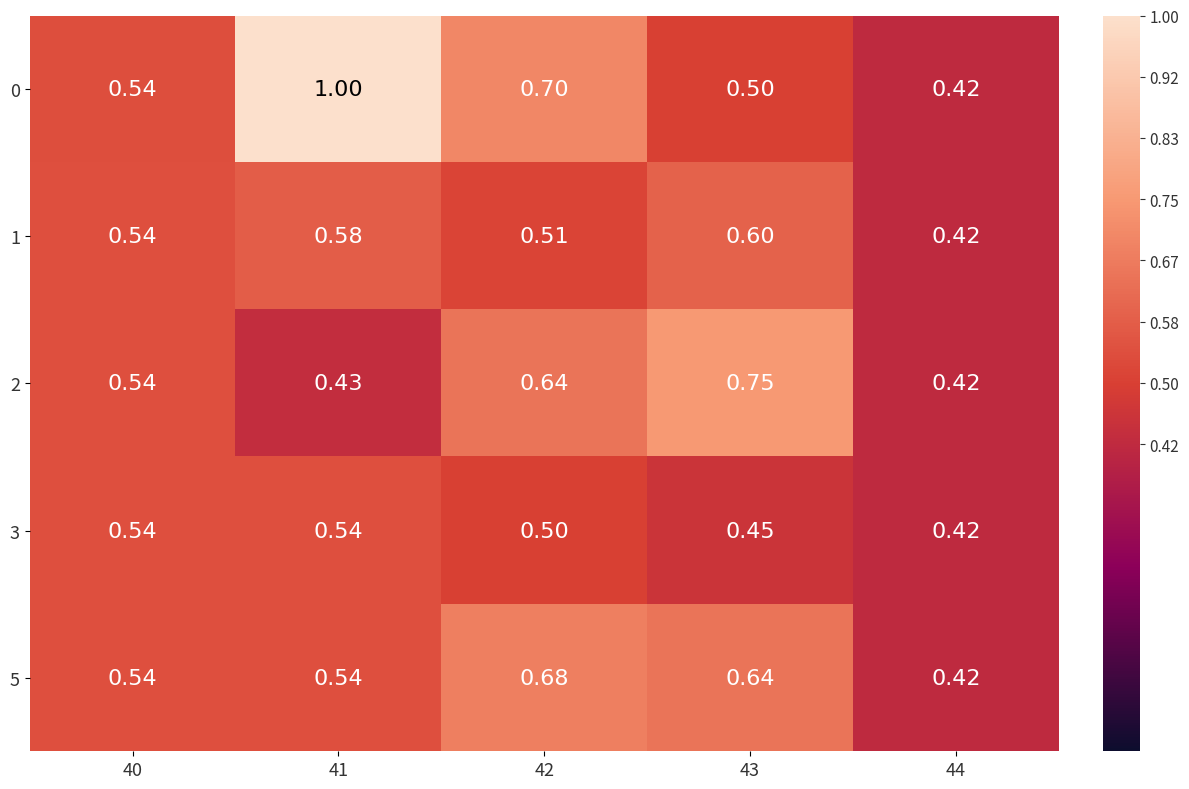

Is the value of 5 at 40 greater than the value of 2 at 44?

Yes